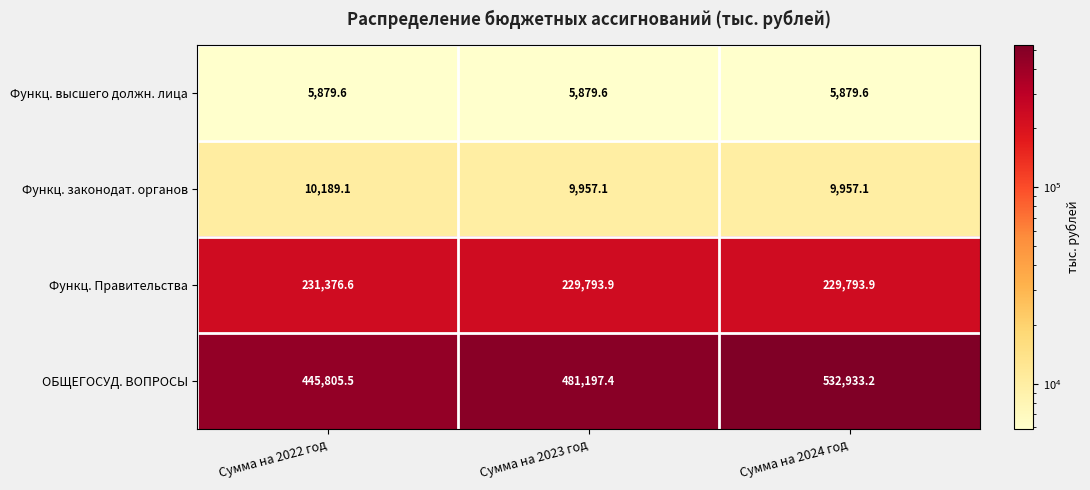

Reading right to left, transcribe all the data shown in this chart.

Функц. высшего должн. лица: 5879.6	5879.6	5879.6
Функц. законодат. органов: 9957.1	9957.1	10189.1
Функц. Правительства: 229793.9	229793.9	231376.6
ОБЩЕГОСУД. ВОПРОСЫ: 532933.2	481197.4	445805.5